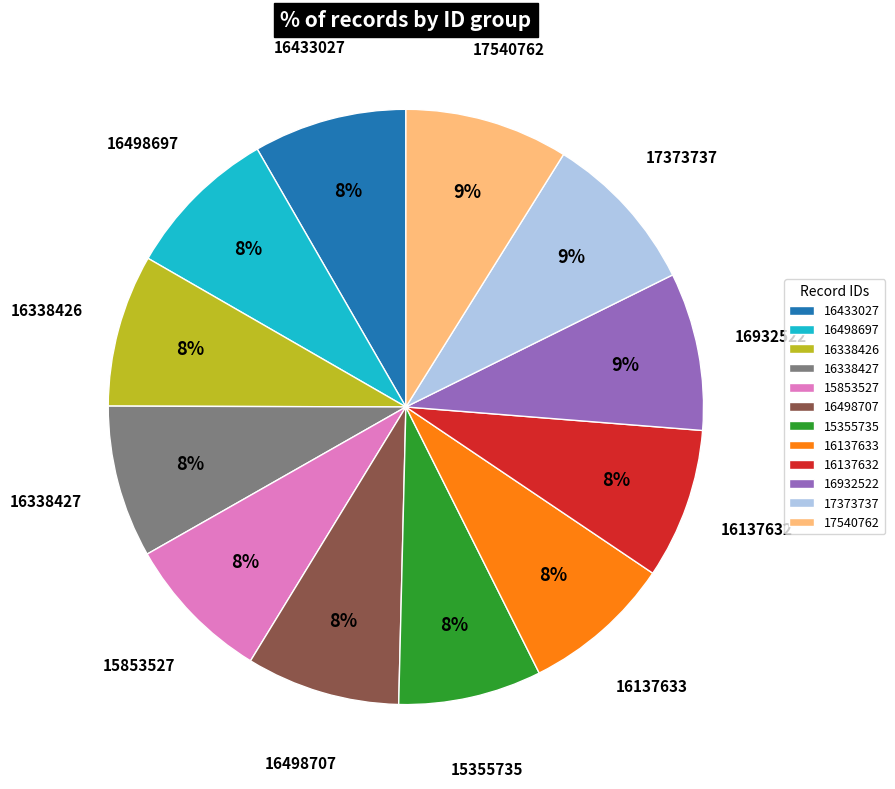

Approximately how many times larger is the value at 16338427 compared to 15853527?

1.0